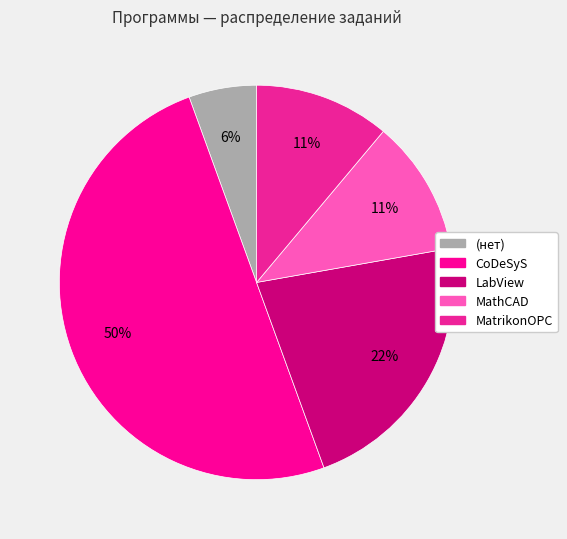

Count the number of slices in the pie.

5